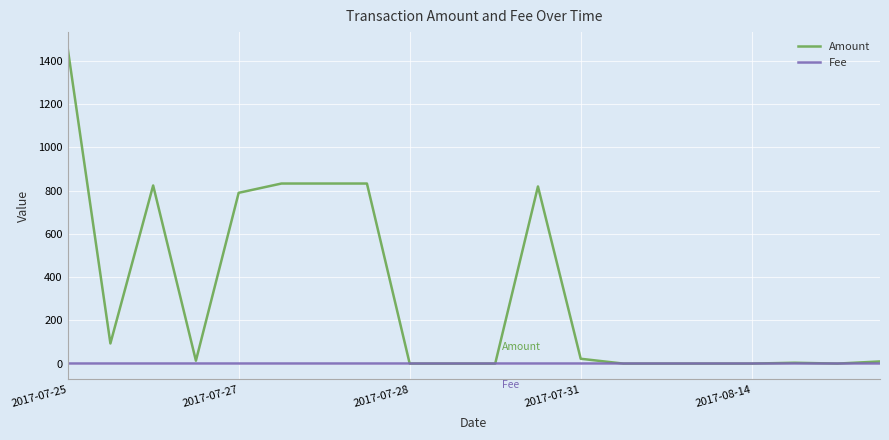

Rank the series by their maximum value, from lowest to highest.

Fee, Amount